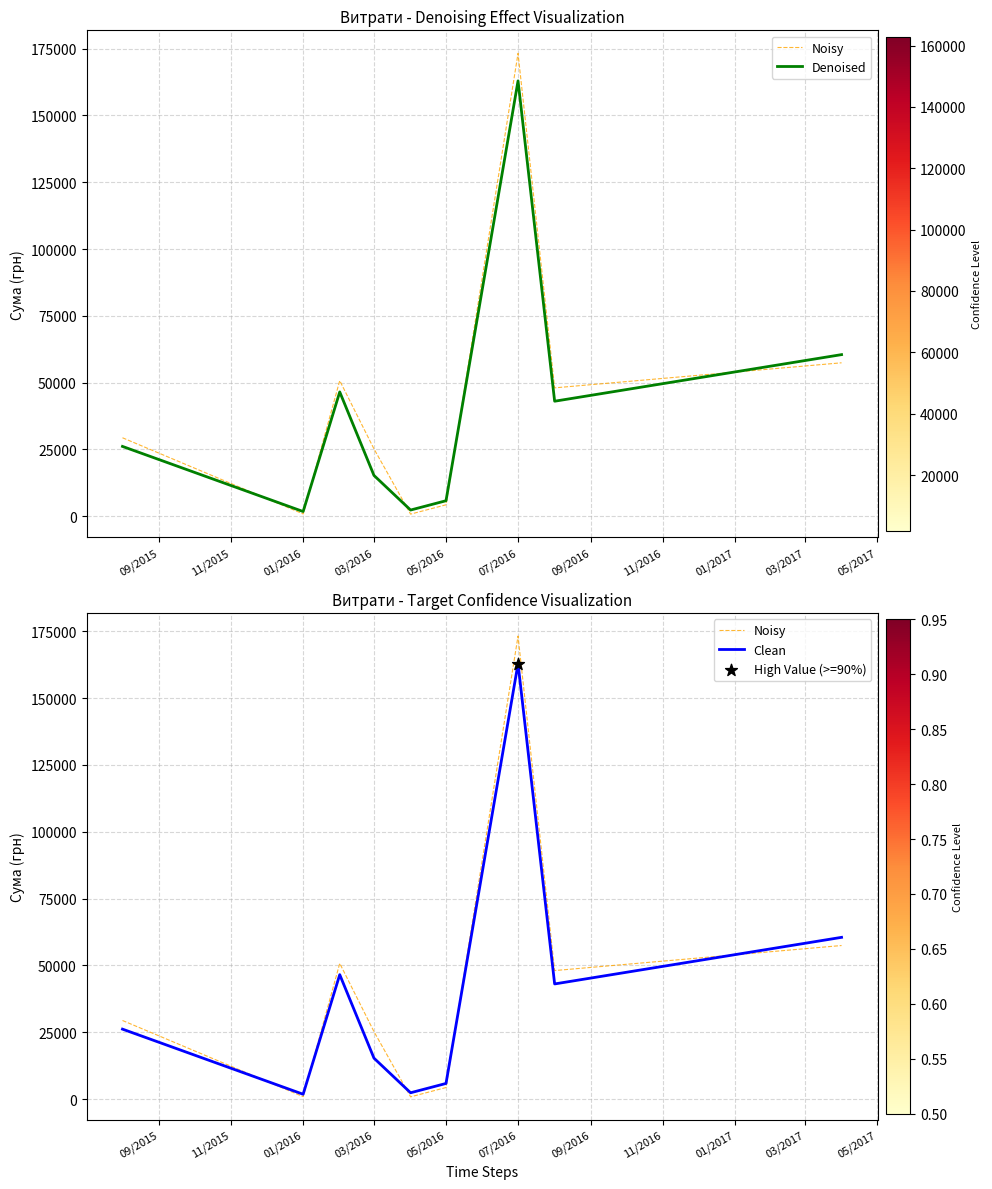

Which series reaches the maximum Y coordinate?

Noisy